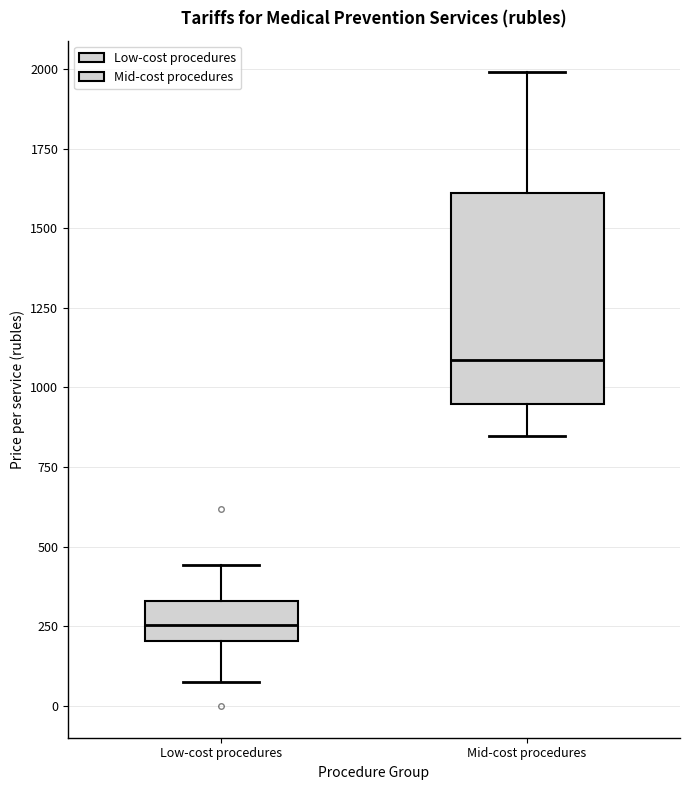

Where does the upper whisker of the box for Low-cost procedures end on the y-axis? The values are not printed on the chart, so give them approximately, as read against the axis.

450